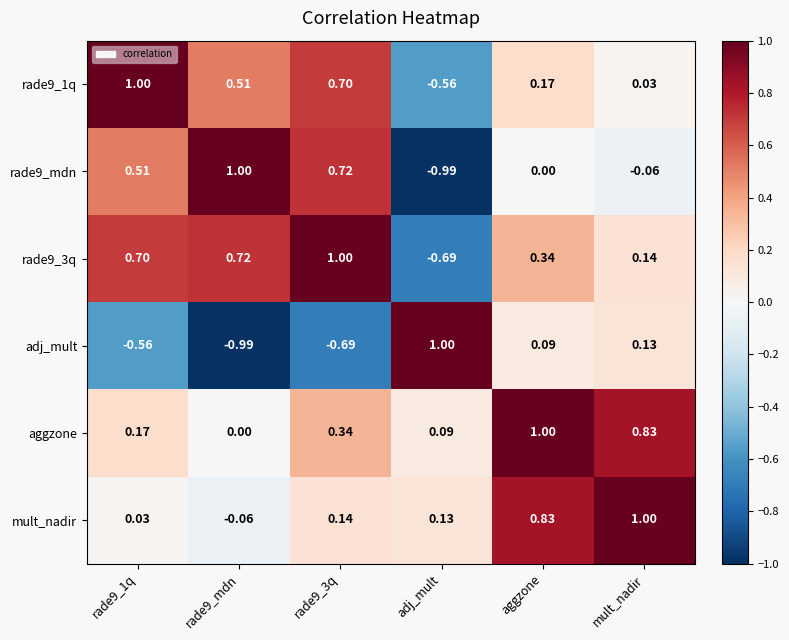

Where does the adj_mult series first go above 0?

adj_mult